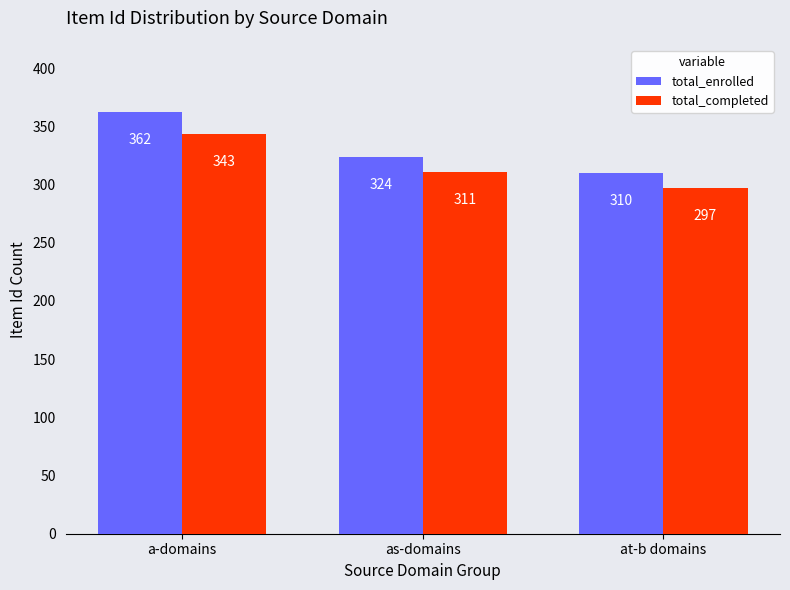

What is the lowest value of the total_enrolled series?

310